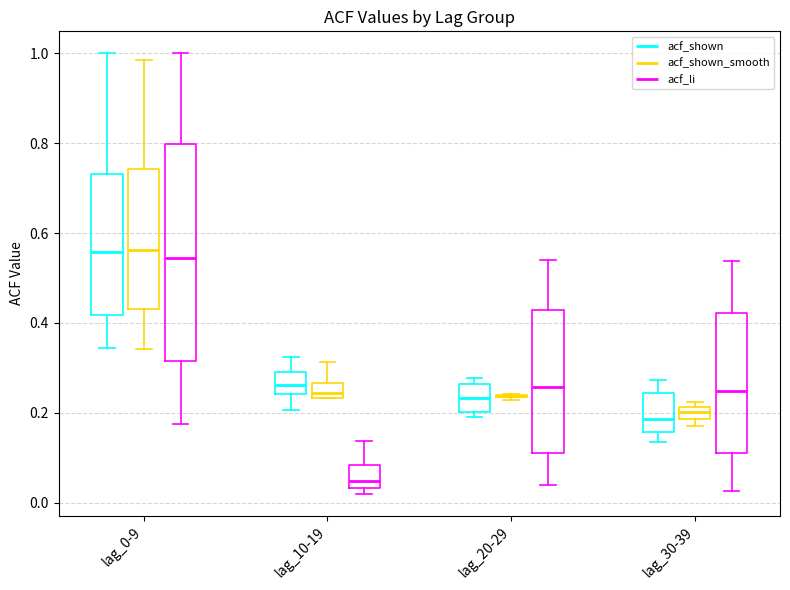

Which box is the tallest, from its lower edge to its upper edge?

lag_0-9 (acf_li)